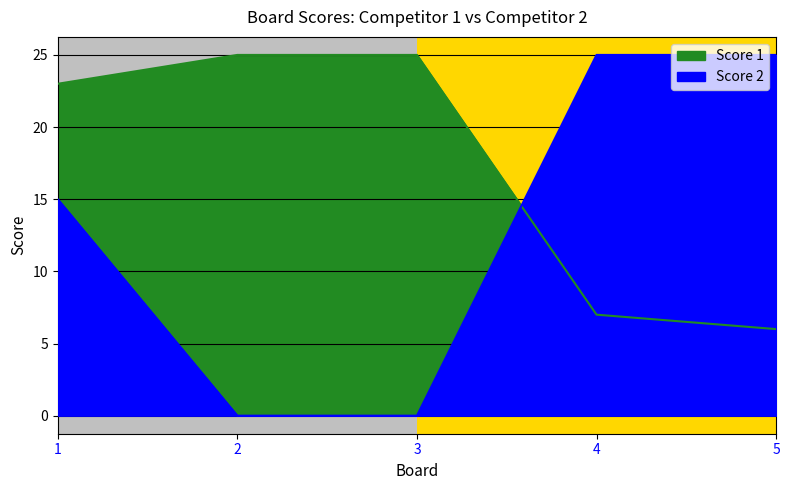

The value of Score 2 at 4 is 25. True or false?

True